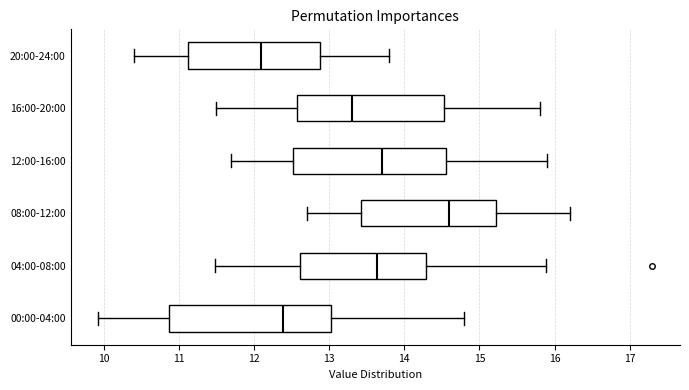

Which box's median line is the furthest to the left?

20:00-24:00